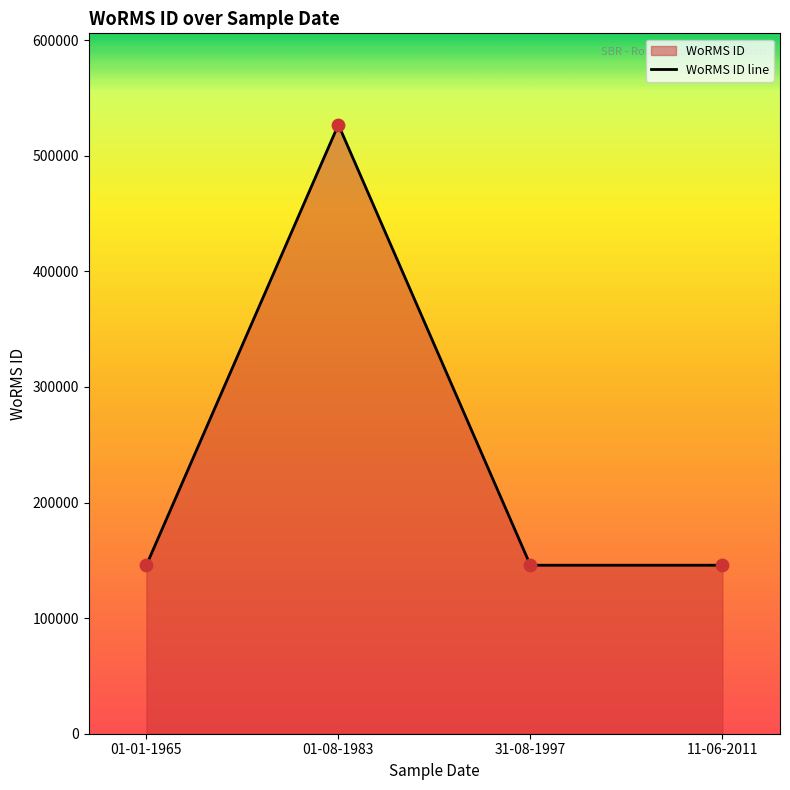

Between 01-08-1983 and 01-01-1965, which is larger?

01-08-1983